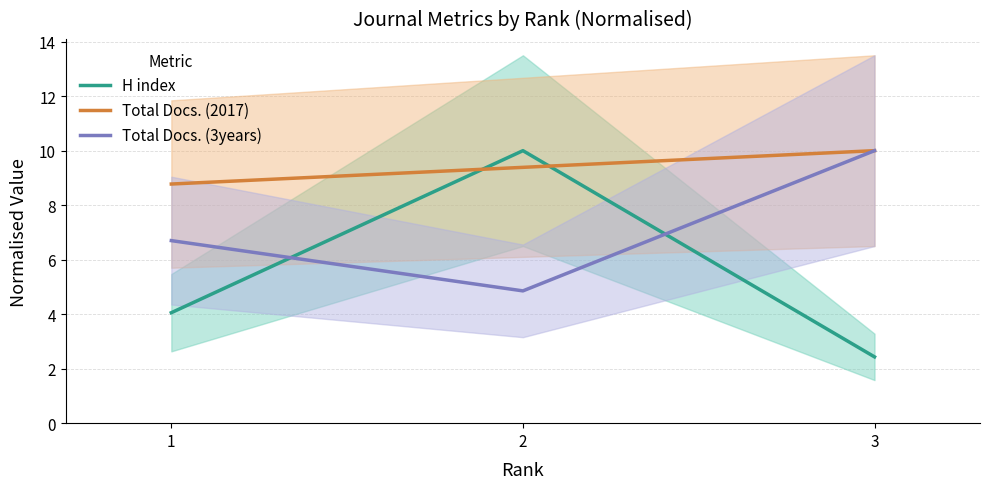

At which label does H index first exceed 4?

1